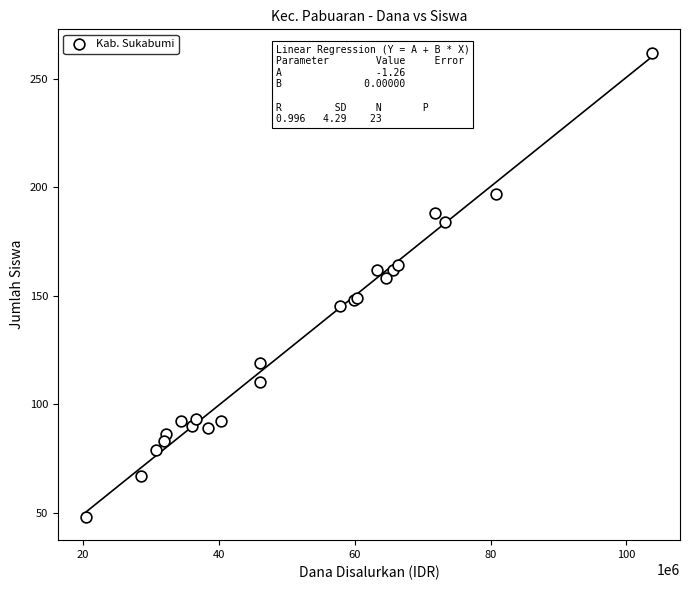

What Y value in the scatter plot is closest to 155?

158